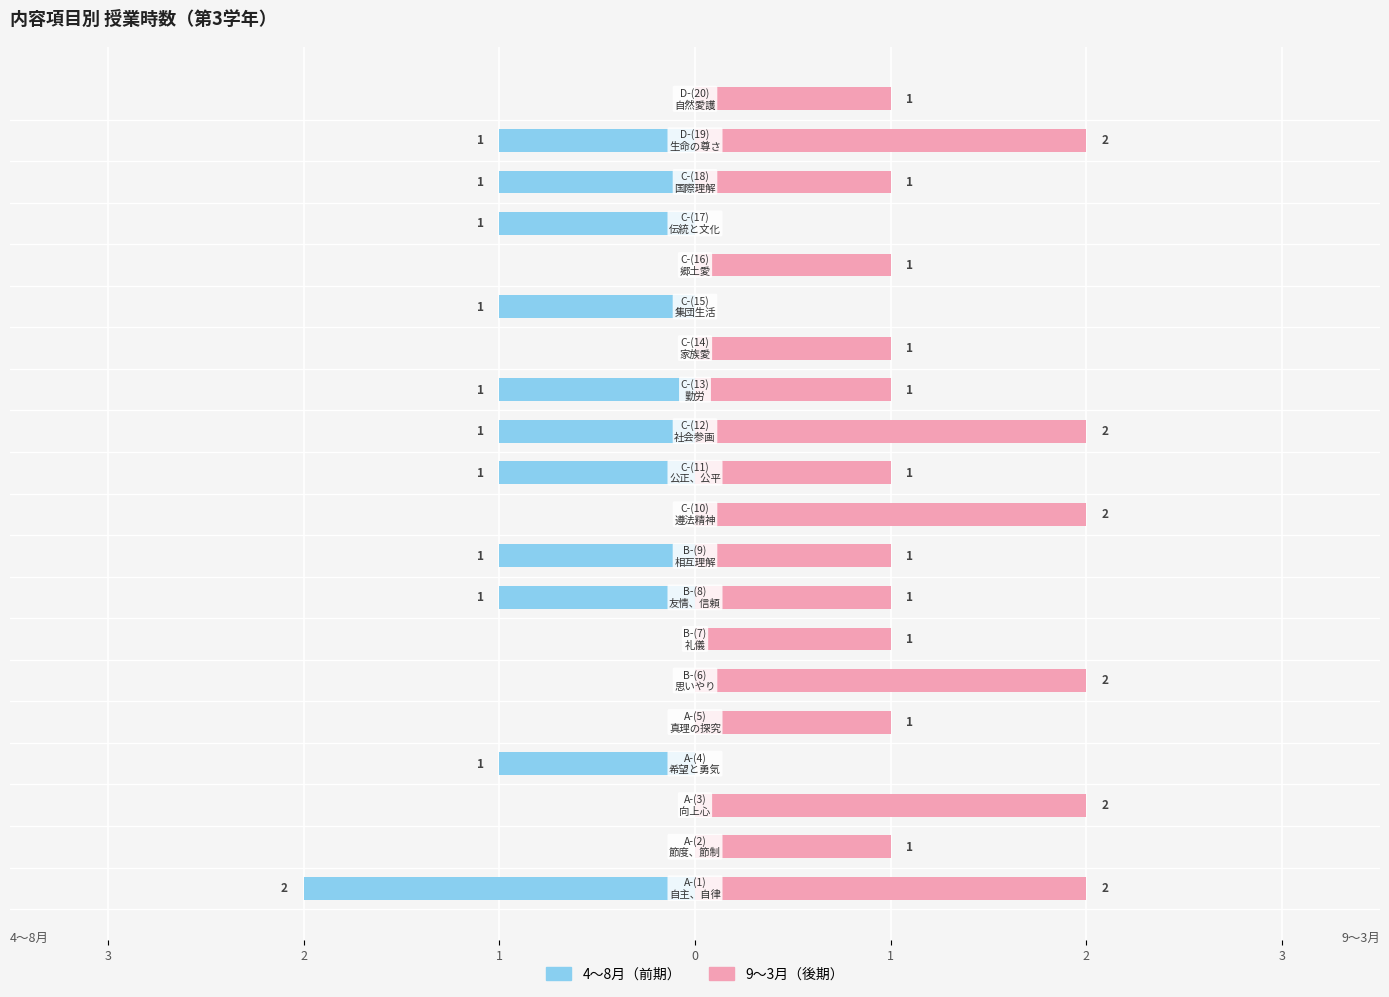

The 4〜8月（前期） series shows 0 at 19. True or false?

True